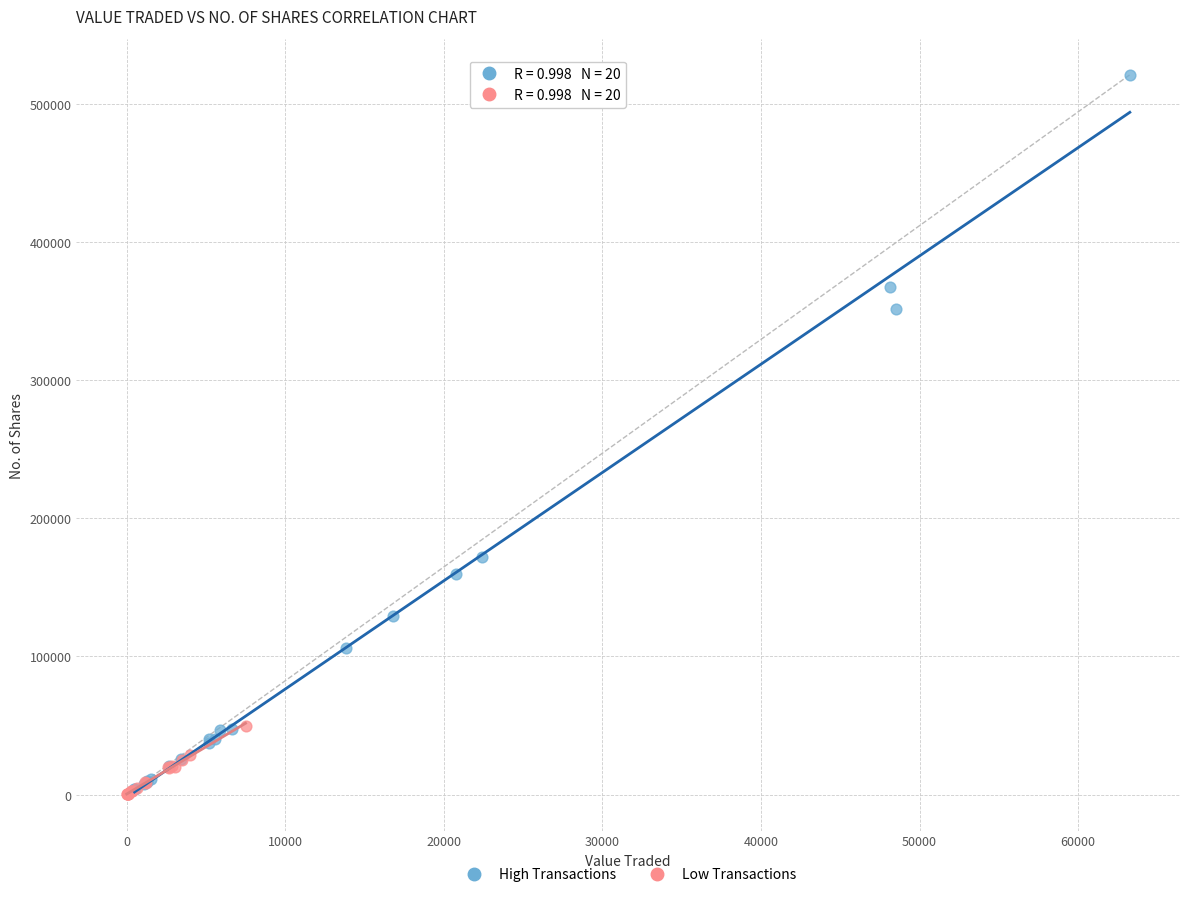

Which series contains the highest Y value?

High Transactions